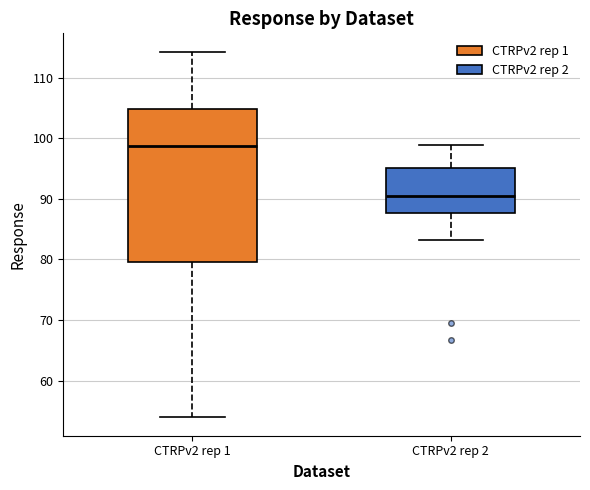

Where does the median line of the box for CTRPv2 rep 1 sit on the y-axis? The values are not printed on the chart, so give them approximately, as read against the axis.

99